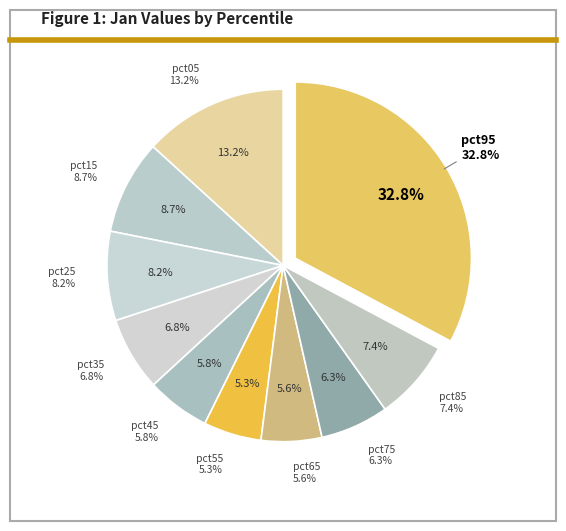

Does pct85 account for over 50% of the chart?

No